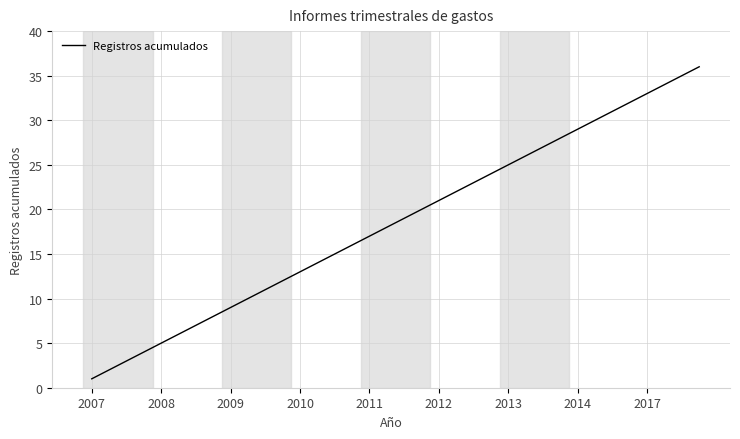

Does the chart display data point markers on the line(s)?

No